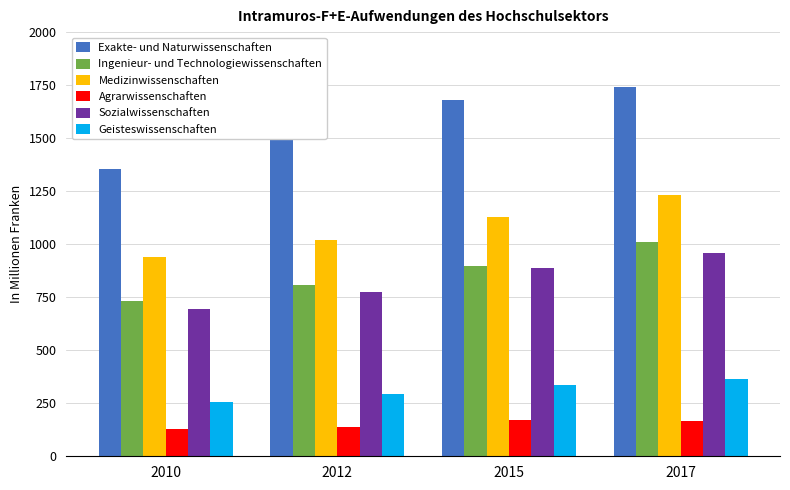

How many data points in Sozialwissenschaften are less than 888?

2